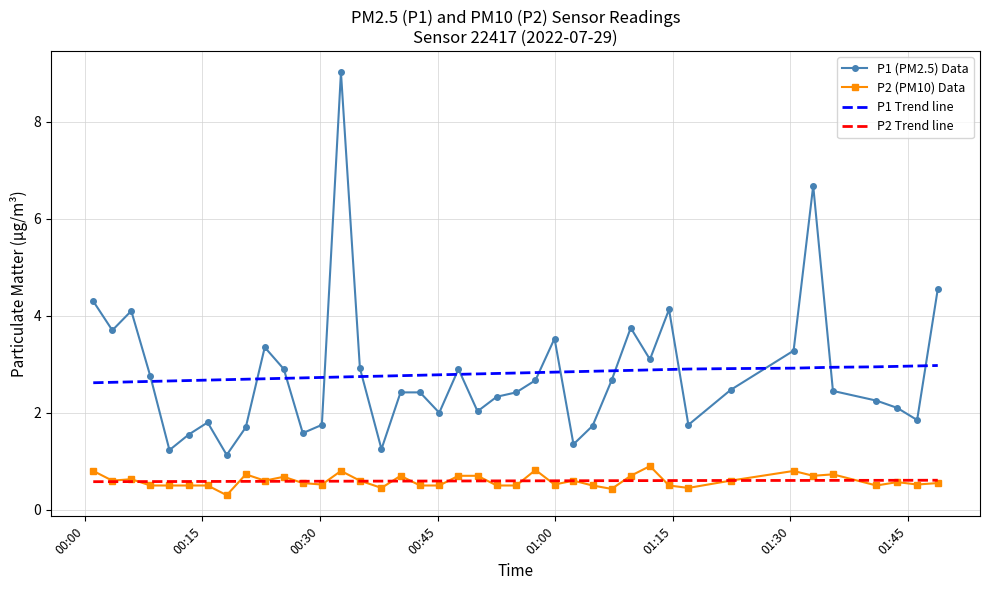

True or false: P2 (PM10) Data and P1 (PM2.5) Data intersect in this chart.

False